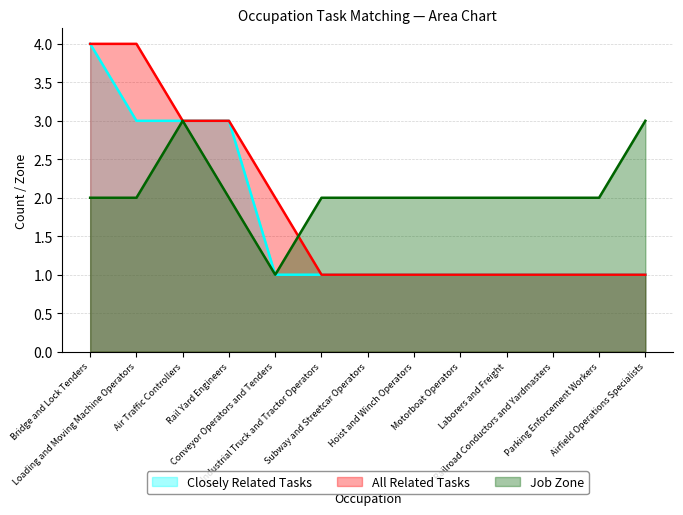

The value of All Related Tasks at Railroad Conductors and Yardmasters is 1. True or false?

False